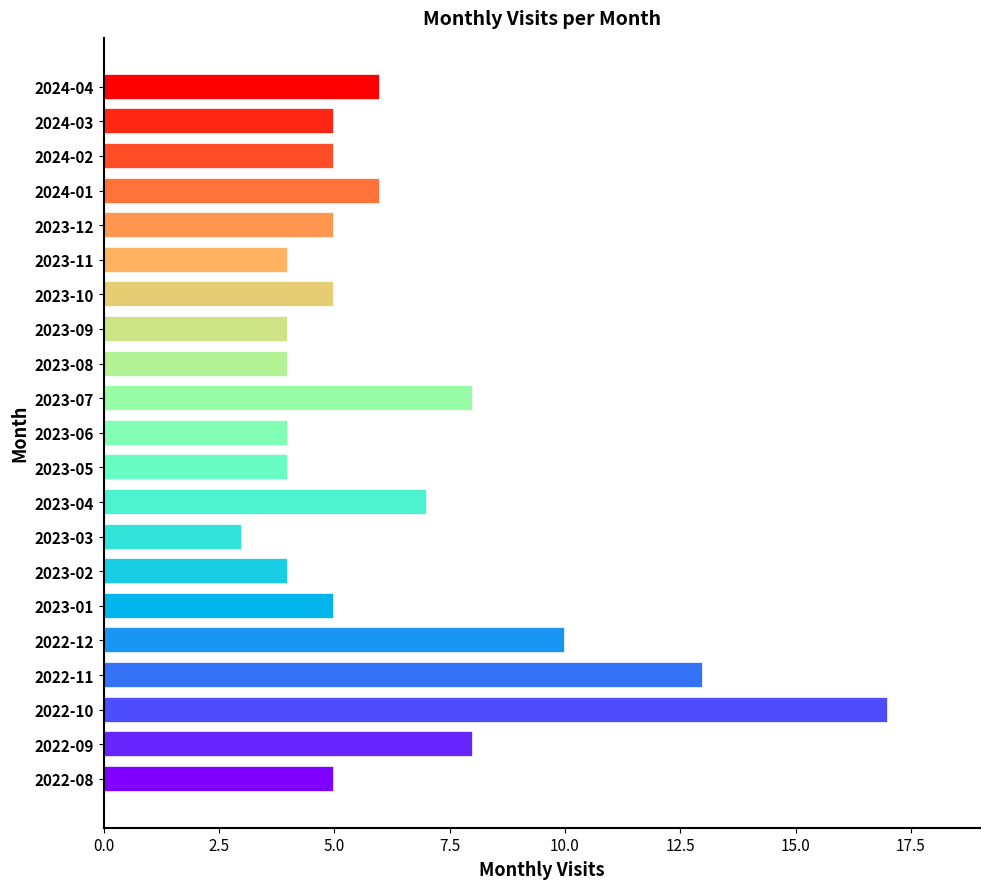

The value at 2023-12 is 7. True or false?

False